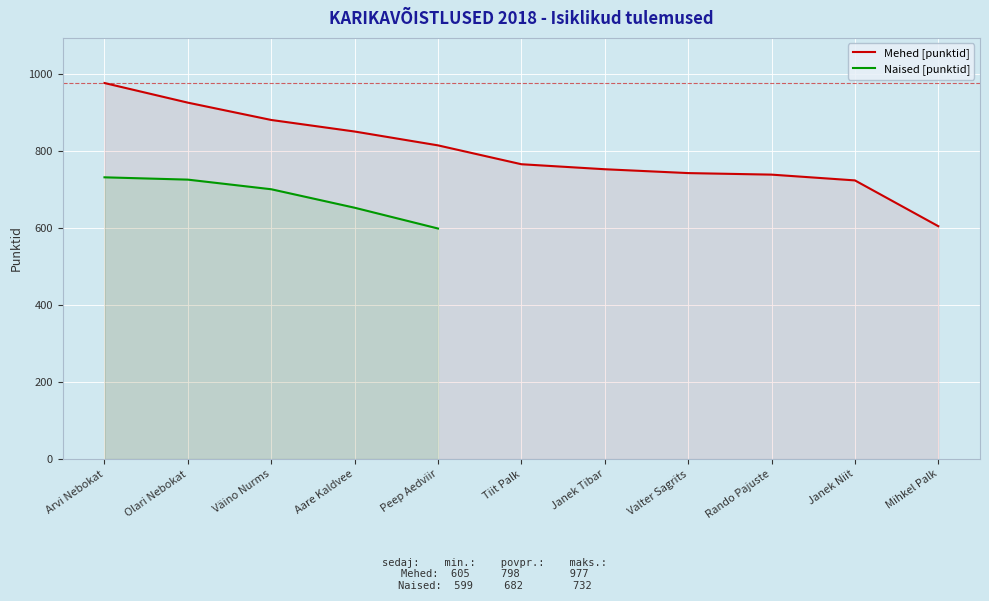

What is the average value?

798